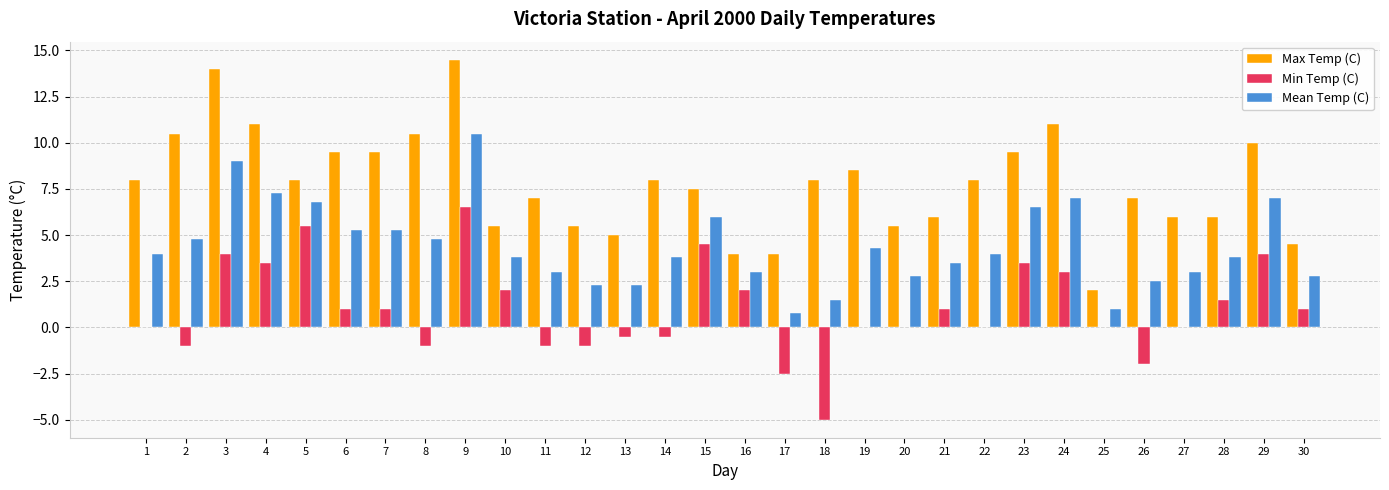

Which category has the highest value across all series?

9